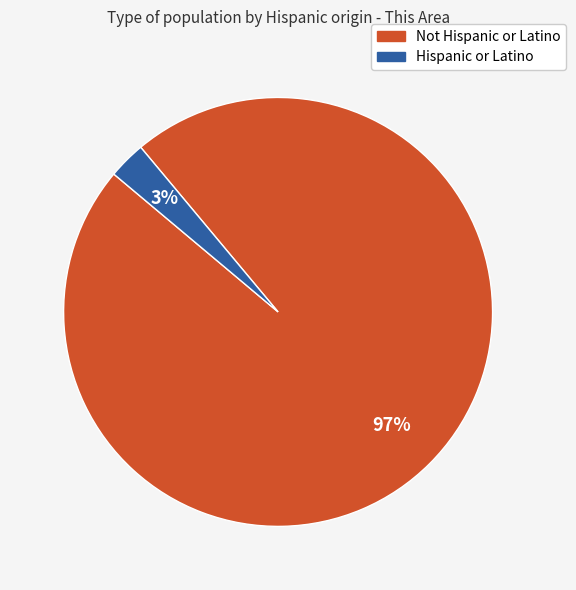

Which category has the smallest portion of the pie?

Hispanic or Latino